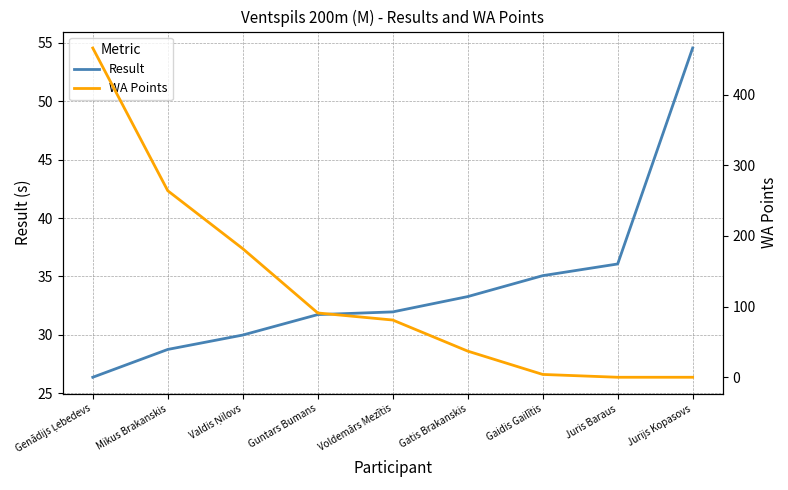

Which series has the largest total across all categories?

WA Points